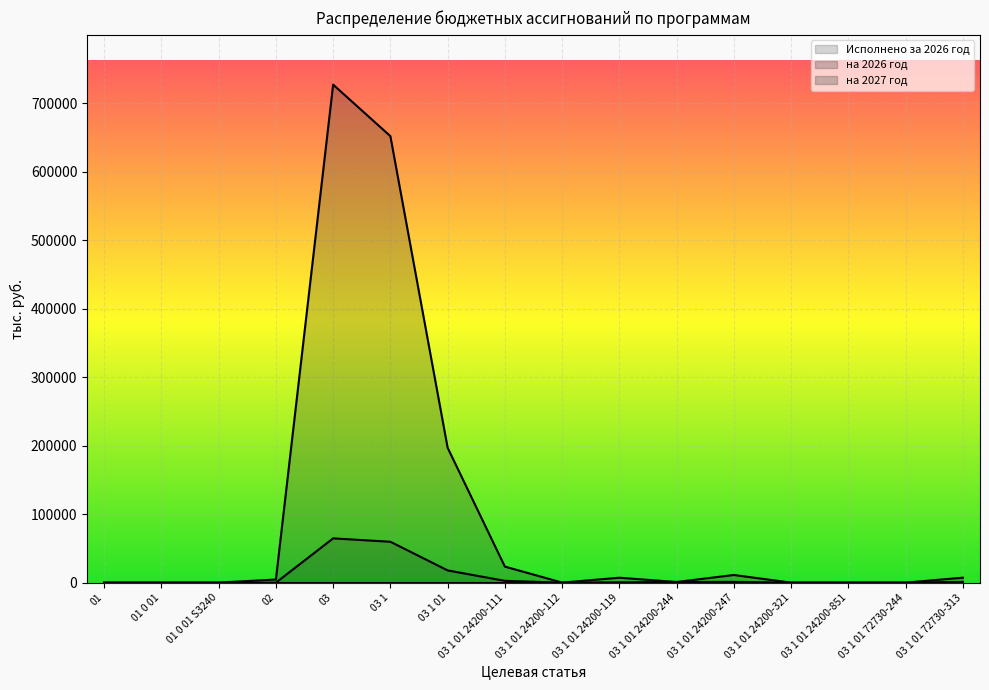

Reading right to left, extract all data points from this chart.

Исполнено за 2026 год: 03 1 01 72730-313=1148.7	03 1 01 72730-244=8.7	03 1 01 24200-851=68.1	03 1 01 24200-321=37.9	03 1 01 24200-247=1118.0	03 1 01 24200-244=960.5	03 1 01 24200-119=468.7	03 1 01 24200-112=13.8	03 1 01 24200-111=2665.4	03 1 01=17879.8	03 1=59724.8	03=64675.8	02=0.0	01 0 01 S3240=0.0	01 0 01=0.0	01=0.0
на 2026 год: 03 1 01 72730-313=7276.9	03 1 01 72730-244=45.0	03 1 01 24200-851=68.1	03 1 01 24200-321=37.9	03 1 01 24200-247=11188.2	03 1 01 24200-244=960.5	03 1 01 24200-119=7210.1	03 1 01 24200-112=100.0	03 1 01 24200-111=23453.0	03 1 01=197024.0	03 1=651948.4	03=727165.2	02=4615.1	01 0 01 S3240=50.0	01 0 01=50.0	01=50.0